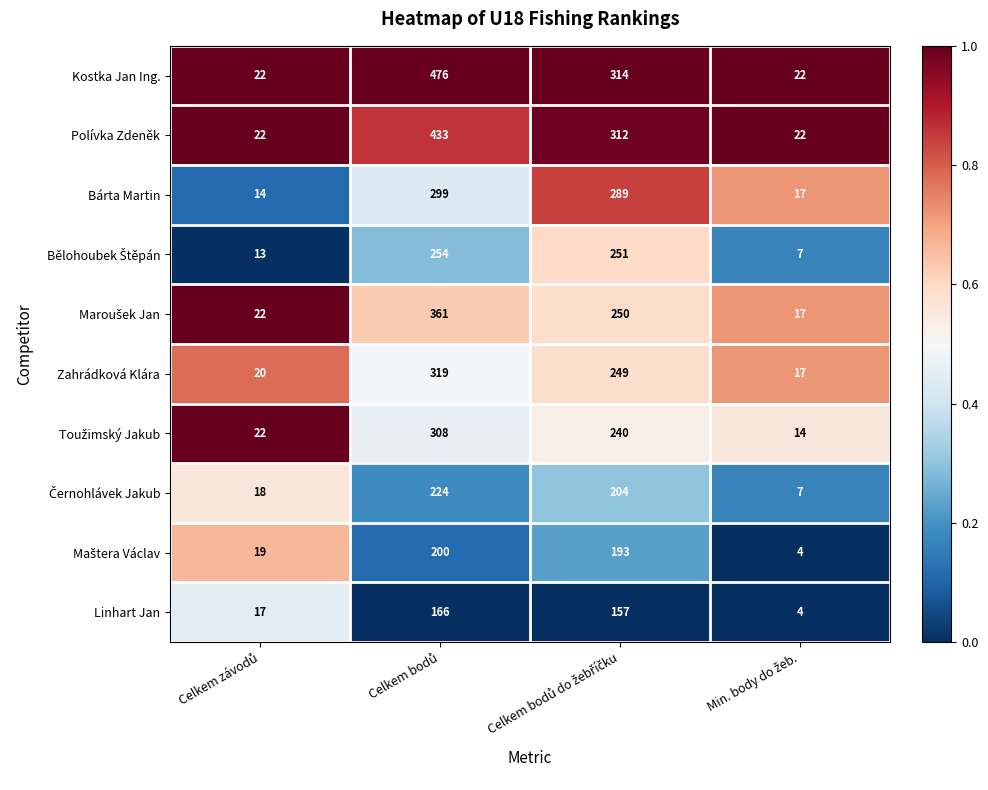

Which series has the widest spread of values?

Kostka Jan Ing.